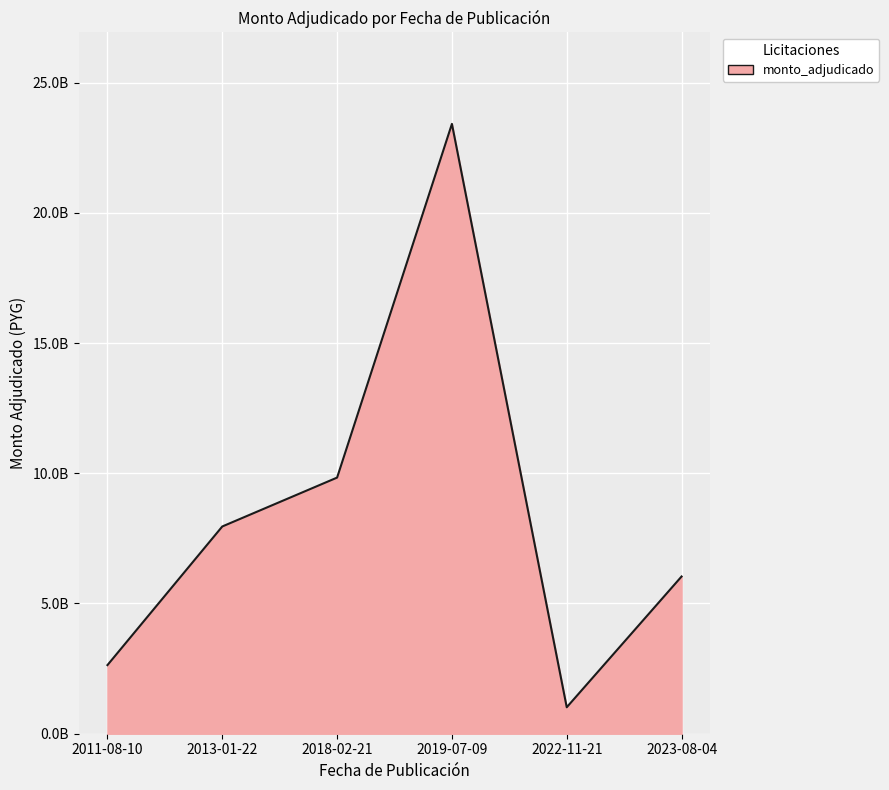

True or false: the data has more than 0 interior local peaks.

True